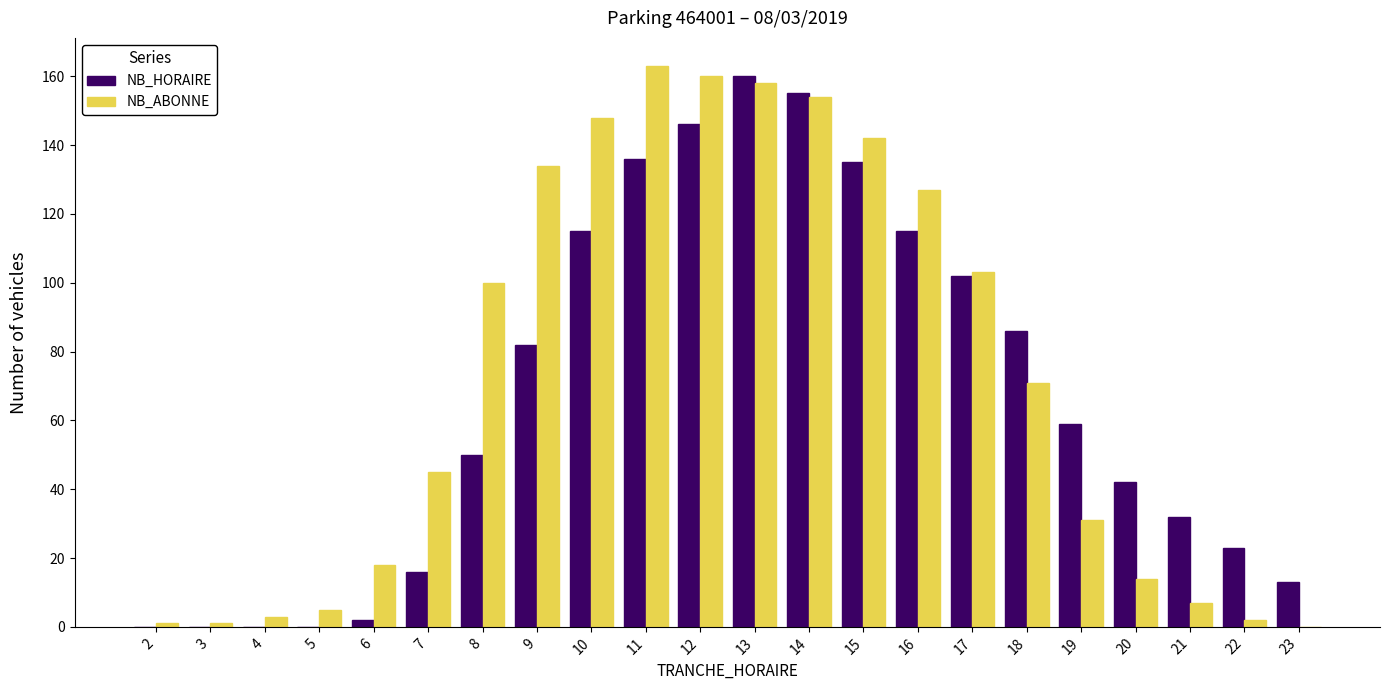

Which series changed the most between 2 and 11?

NB_ABONNE